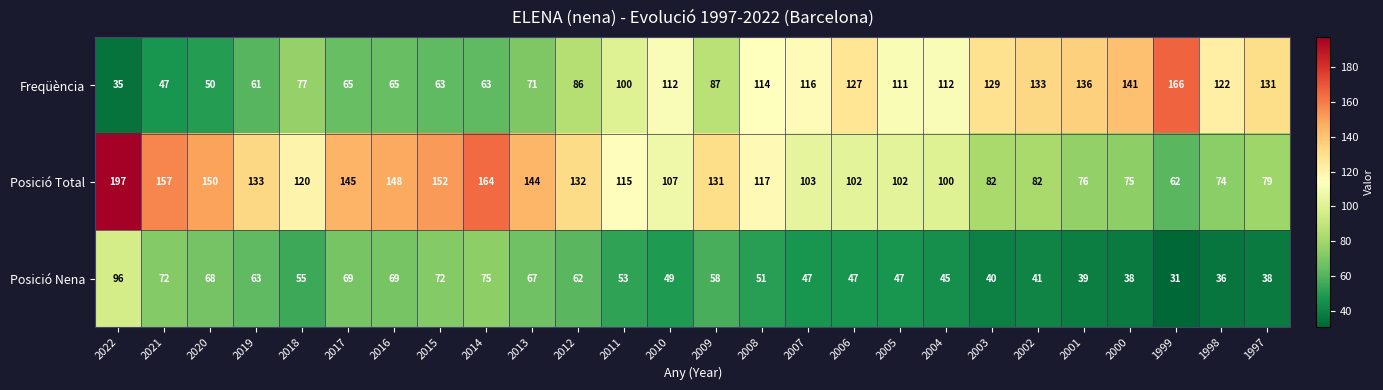

Which category has the lowest value across all series?

1999